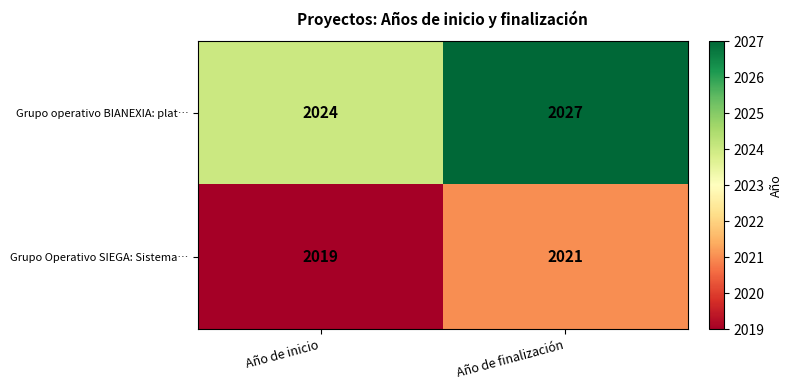

Which label corresponds to the smallest value in the chart?

Año de inicio